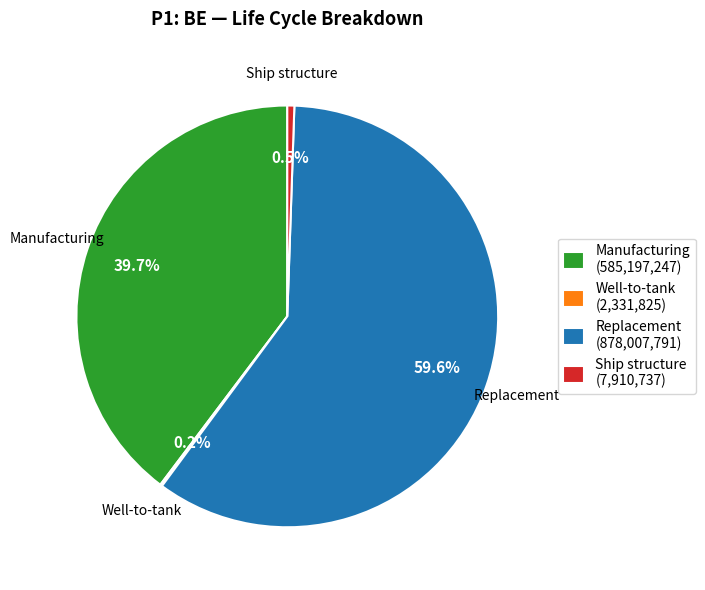

Do Ship structure (7,910,737) and Manufacturing (585,197,247) together represent more than half of the pie?

No